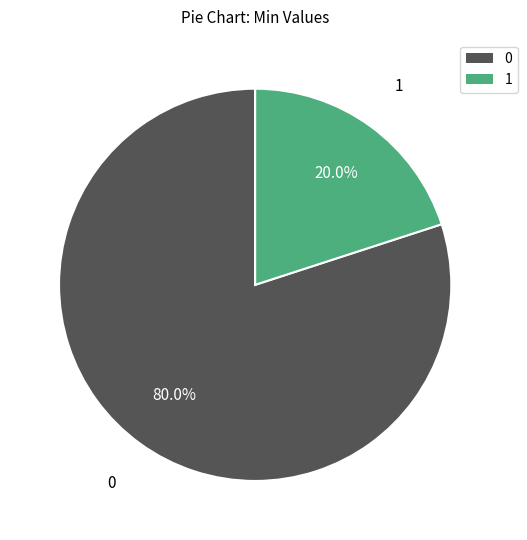

Does 1 account for over 50% of the chart?

No